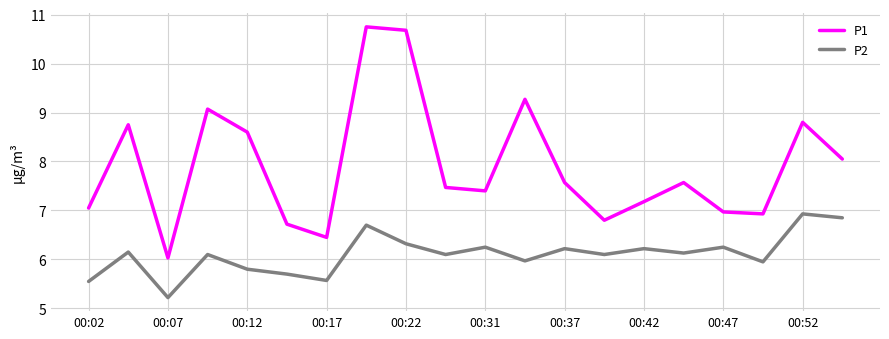

How many lines are shown in the chart?

2